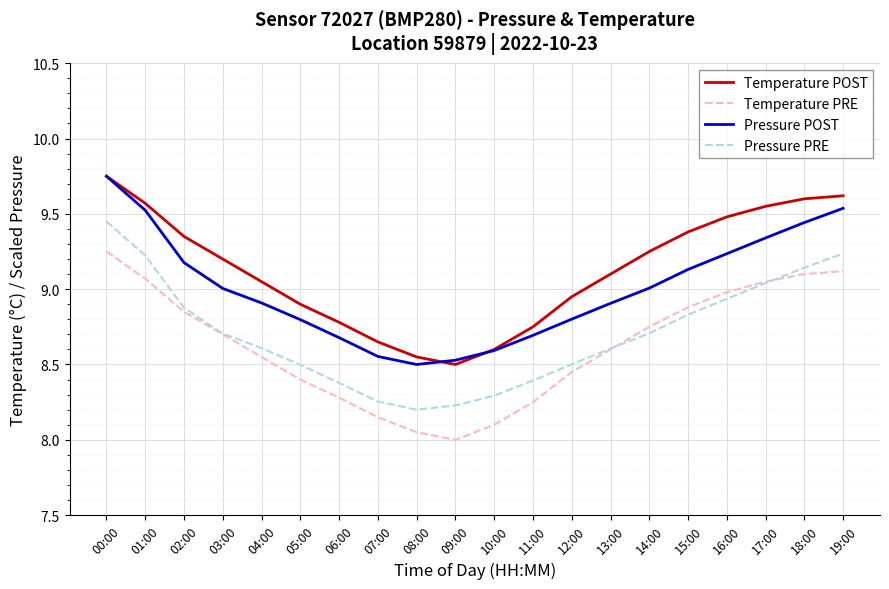

Which series has the largest total across all categories?

Temperature POST